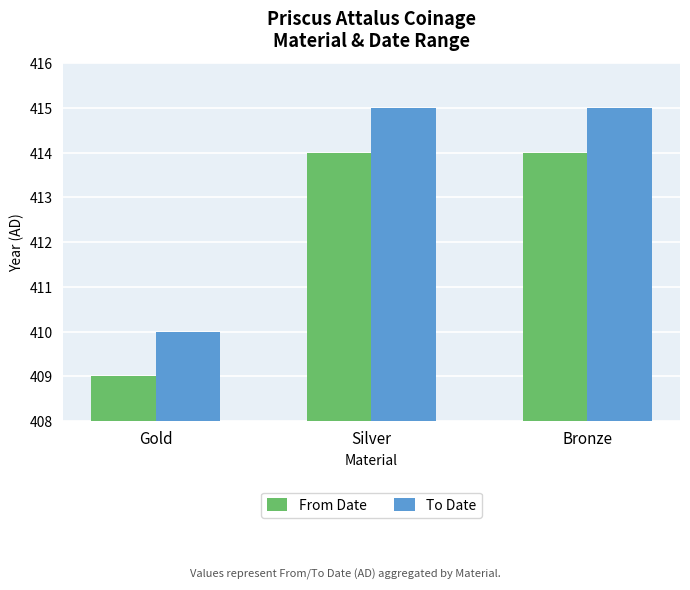

What is the value of the To Date bar at the 3rd from the left?

415